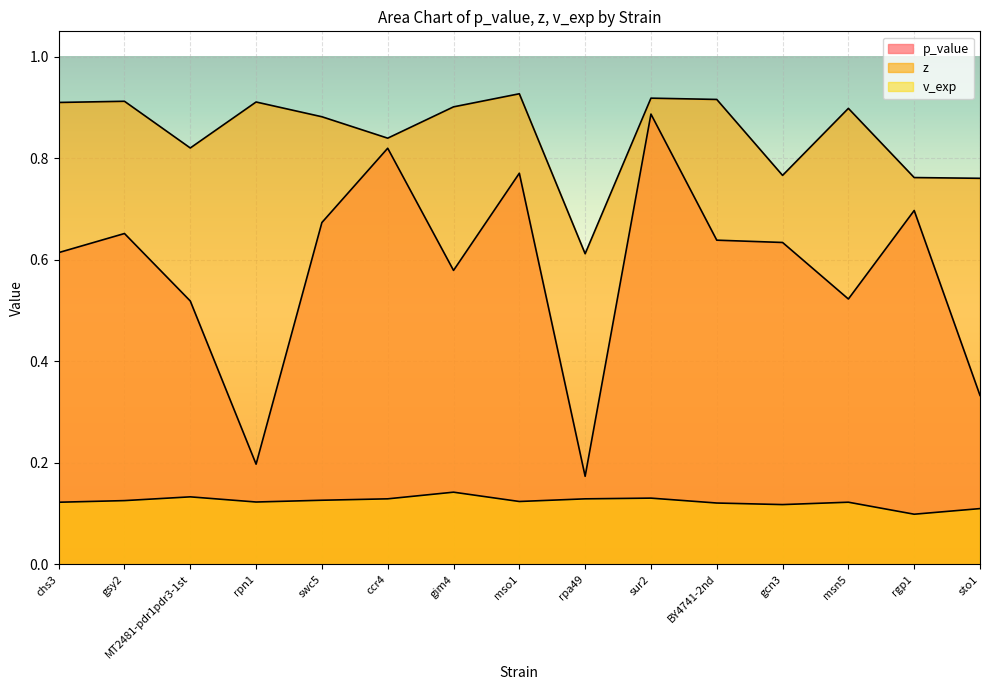

Reading right to left, list all the values displayed in this chart.

p_value: sto1=0.3	rgp1=0.7	msn5=0.5	gcn3=0.6	BY4741-2nd=0.6	sur2=0.9	rpa49=0.2	mso1=0.8	gim4=0.6	ccr4=0.8	swc5=0.7	rpn1=0.2	MT2481-pdr1pdr3-1st=0.5	gsy2=0.7	chs3=0.6
z: sto1=0.8	rgp1=0.8	msn5=0.9	gcn3=0.8	BY4741-2nd=0.9	sur2=0.9	rpa49=0.6	mso1=0.9	gim4=0.9	ccr4=0.8	swc5=0.9	rpn1=0.9	MT2481-pdr1pdr3-1st=0.8	gsy2=0.9	chs3=0.9
v_exp: sto1=0.1	rgp1=0.1	msn5=0.1	gcn3=0.1	BY4741-2nd=0.1	sur2=0.1	rpa49=0.1	mso1=0.1	gim4=0.1	ccr4=0.1	swc5=0.1	rpn1=0.1	MT2481-pdr1pdr3-1st=0.1	gsy2=0.1	chs3=0.1